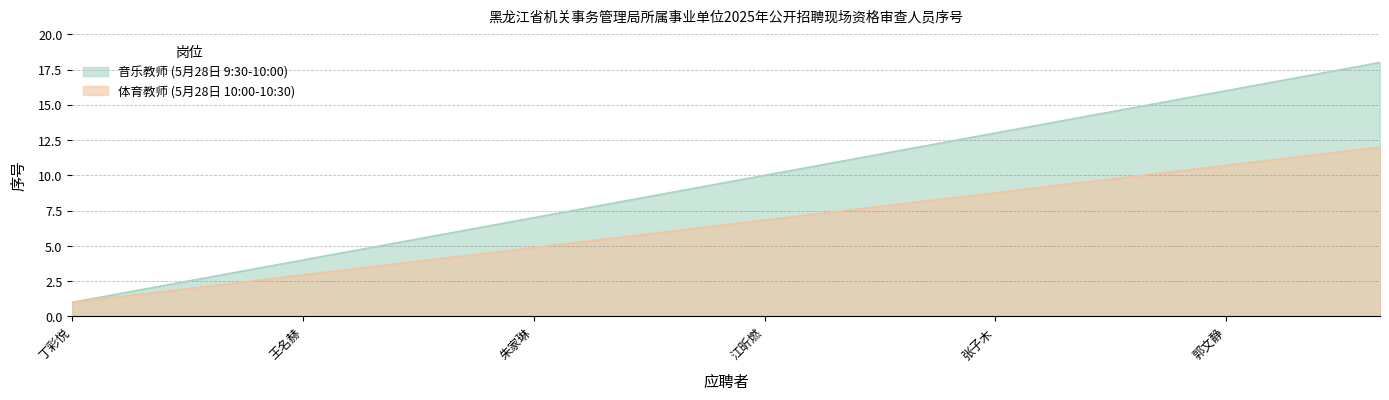

Which series has the widest spread of values?

音乐教师 (5月28日 9:30-10:00)